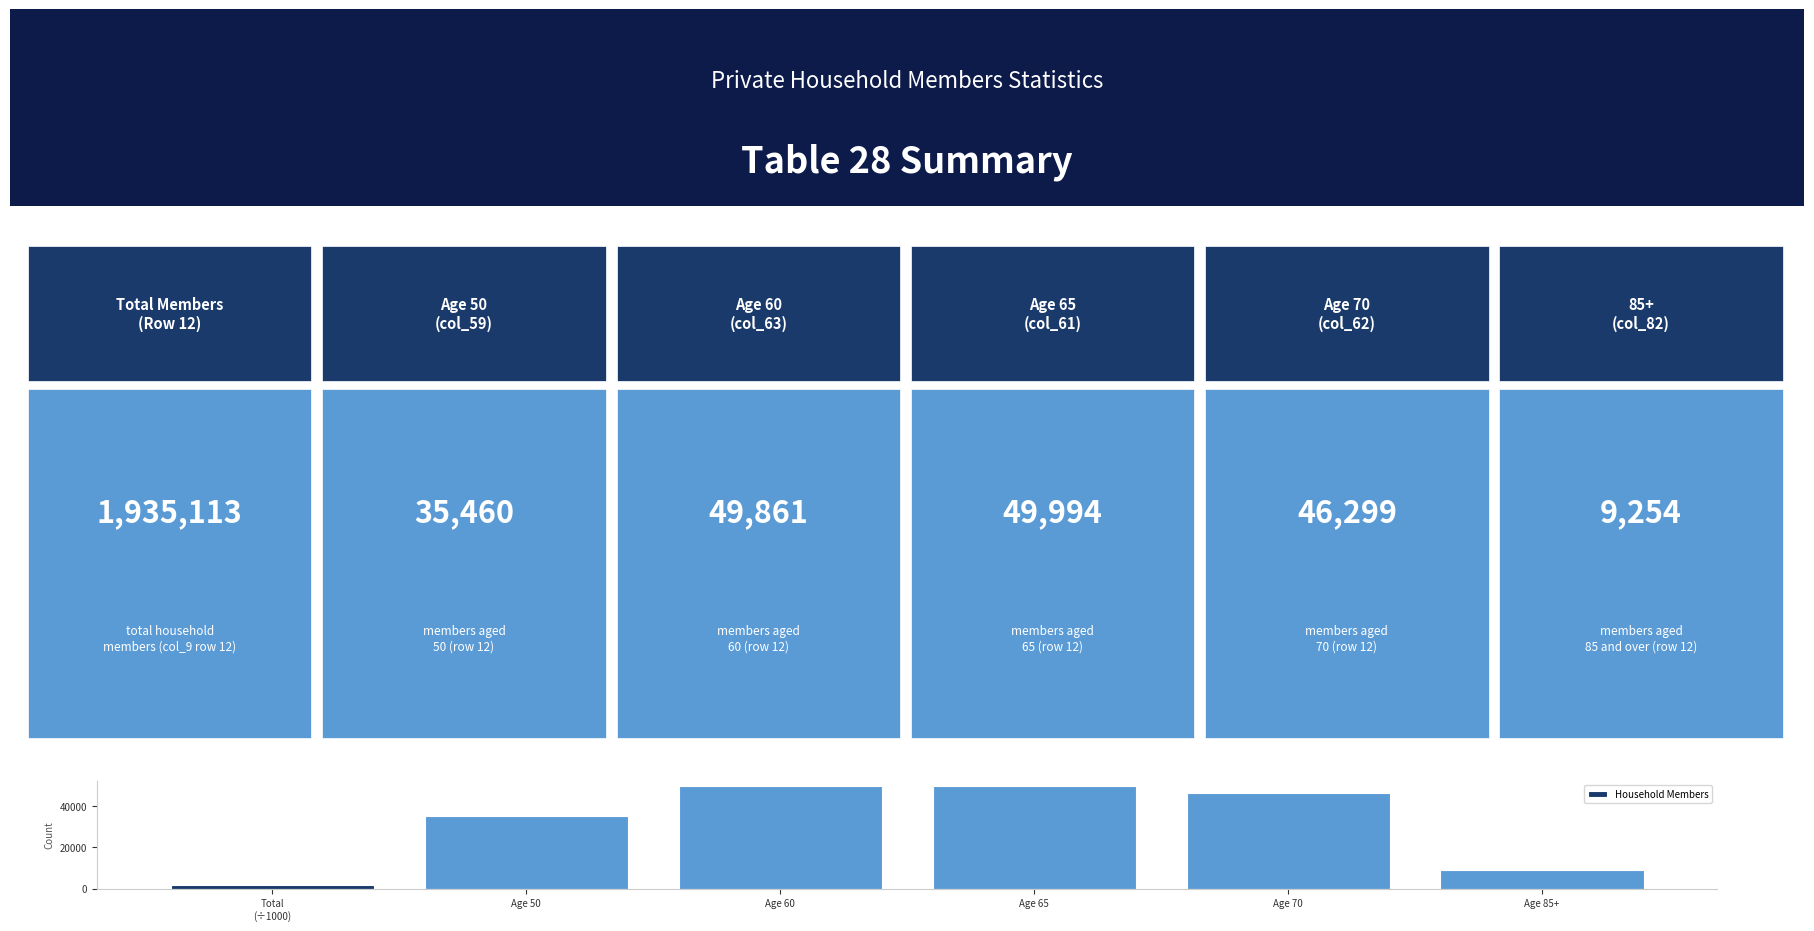

Between Age 65 and Age 85+, which is larger?

Age 65